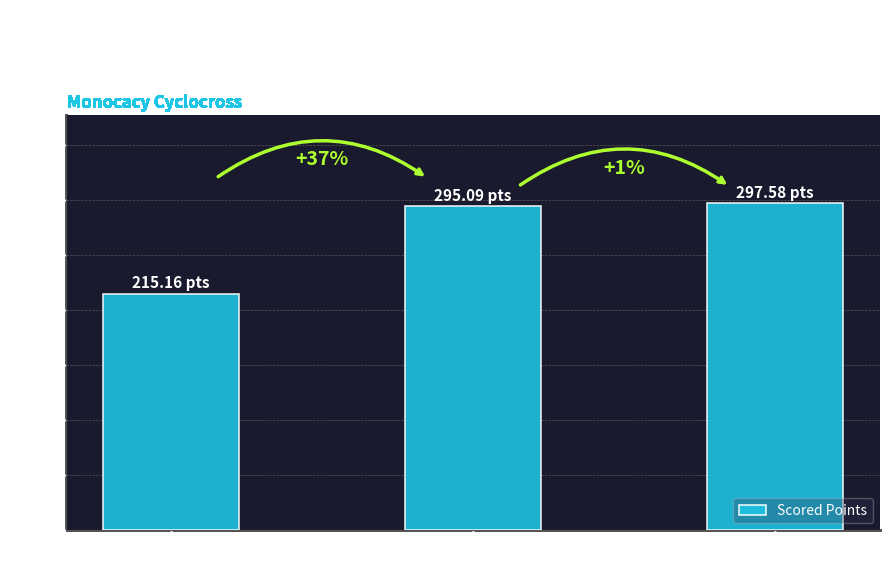

Reading left to right, extract all data points from this chart.

1st Place
(Zach Bittinger)=215.2	2nd Place
(Dirk Martin)=295.1	3rd Place
(Douglas Orischak)=297.6